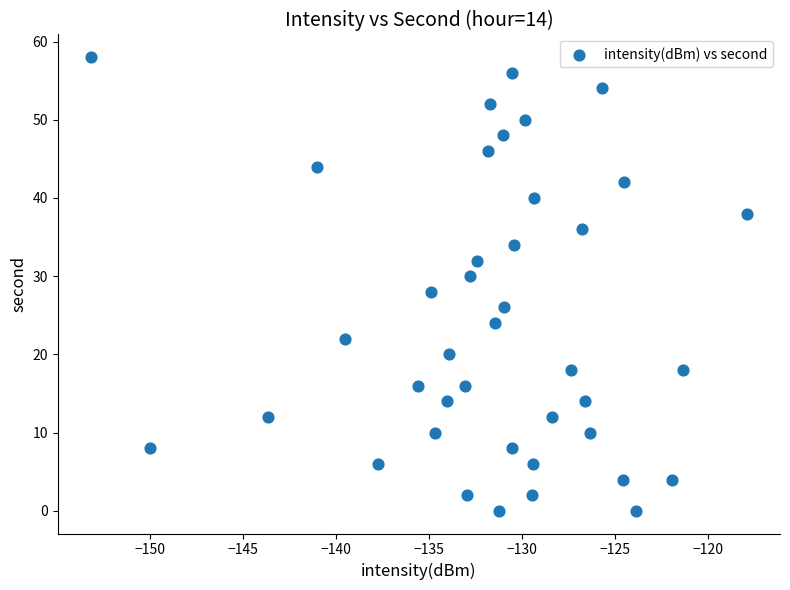

What is the range of Y values (max minus min)?

58